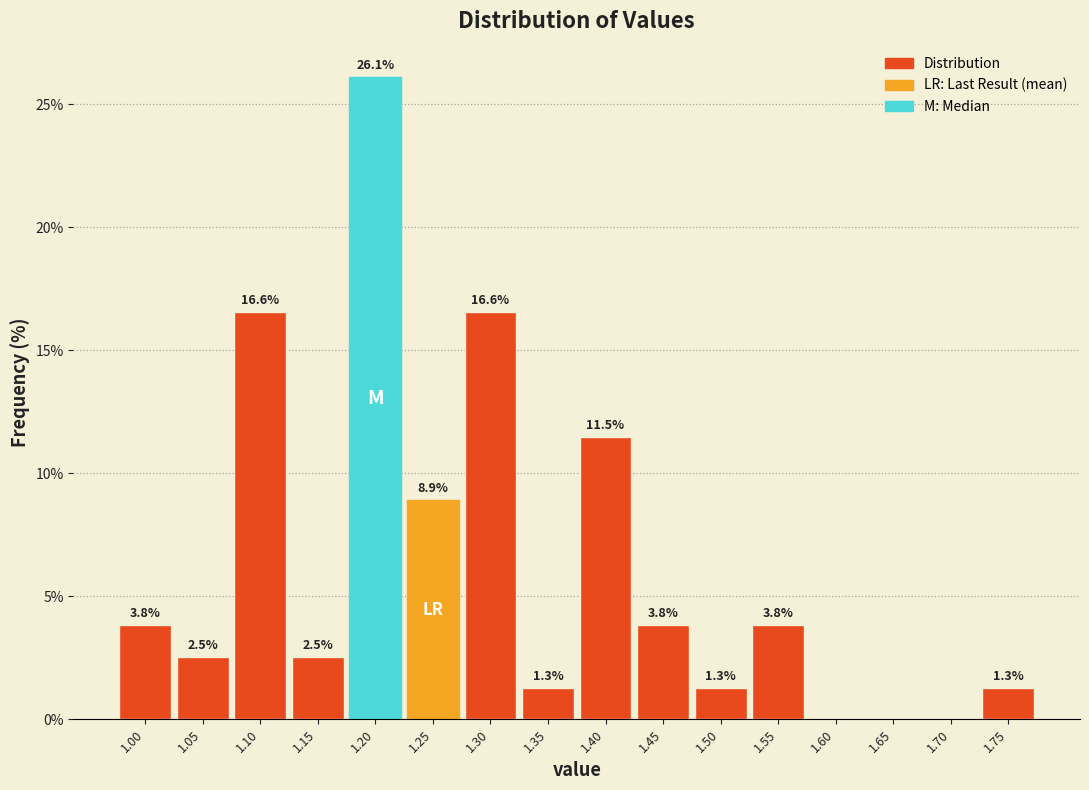

Which range on the x-axis has the tallest bar?

1.175 to 1.225